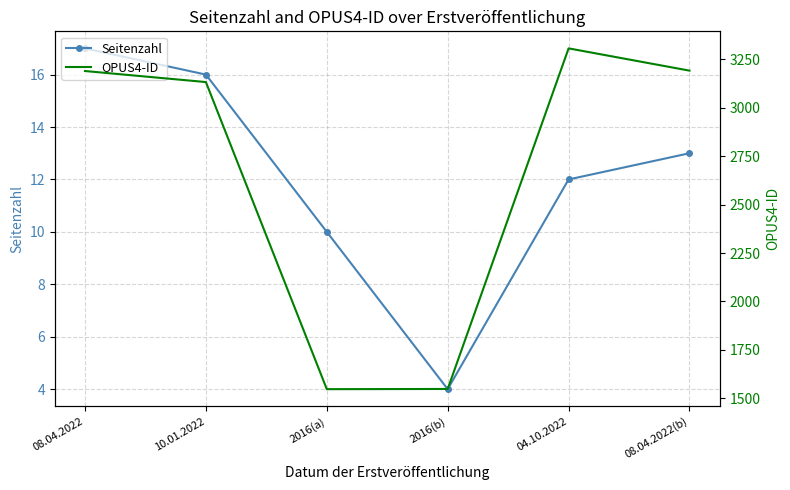

Is it true that OPUS4-ID equals 1548 at 2016(b)?

True